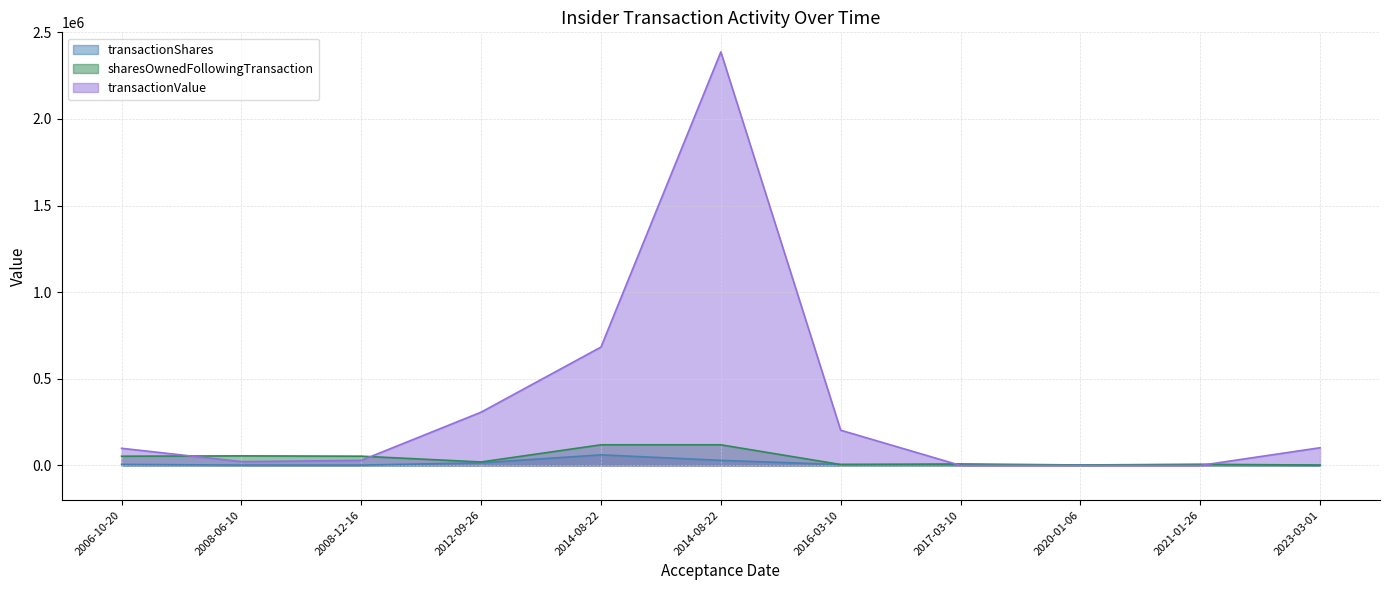

The value of transactionShares at 2016-03-10 is 5200. True or false?

True